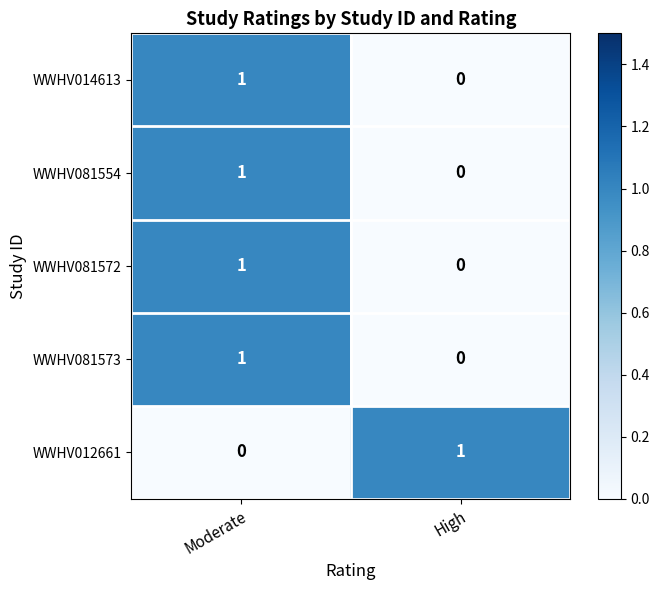

List the labels in order of WWHV012661 value, smallest first.

Moderate, High